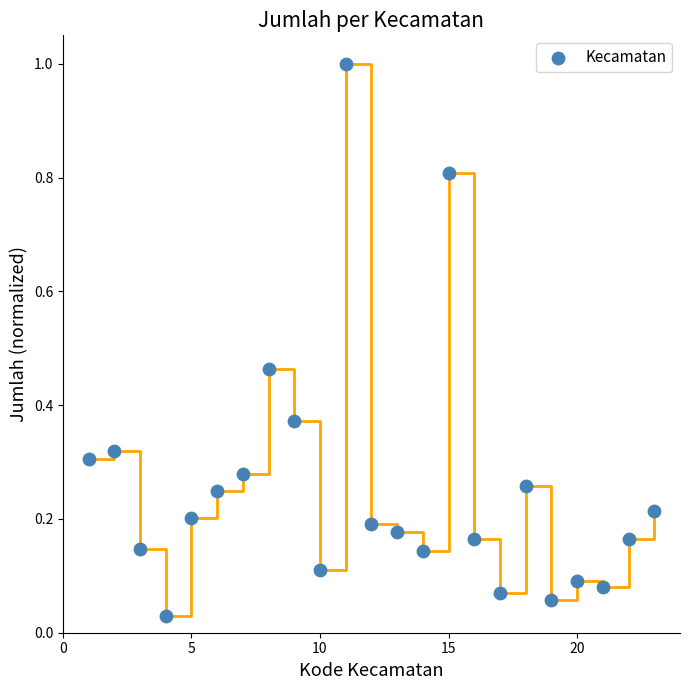

What is the range of X values (max minus min)?

22.0